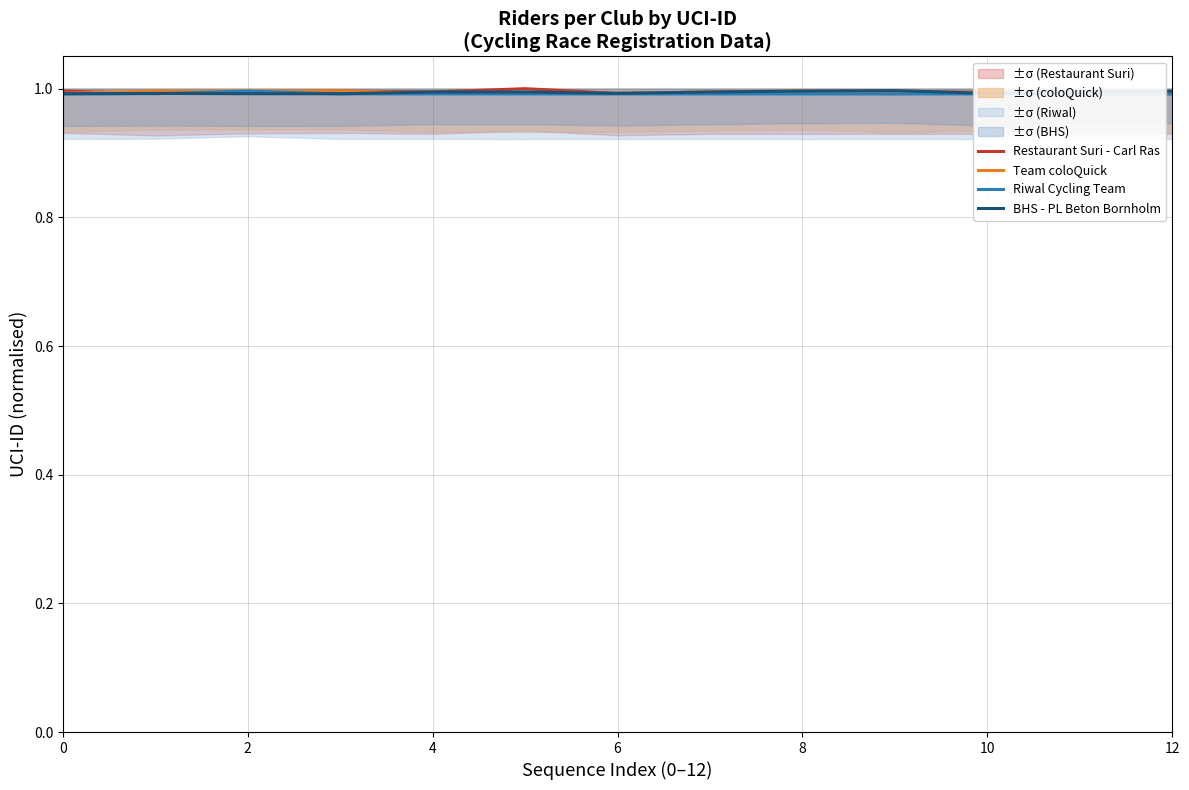

The BHS - PL Beton Bornholm series shows 1.0 at 8. True or false?

True